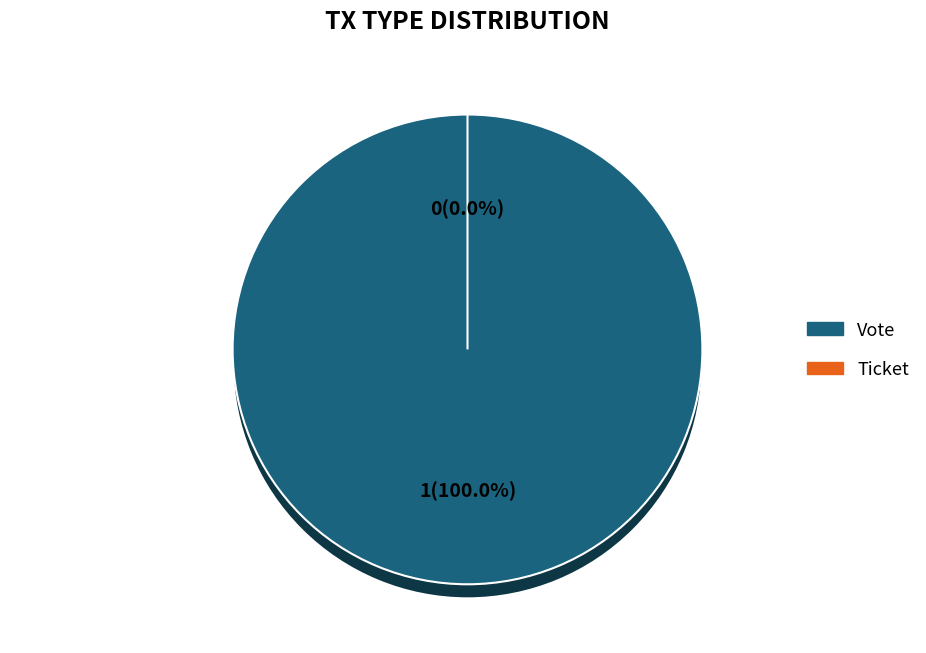

Which has a higher value, Ticket or Vote?

Vote